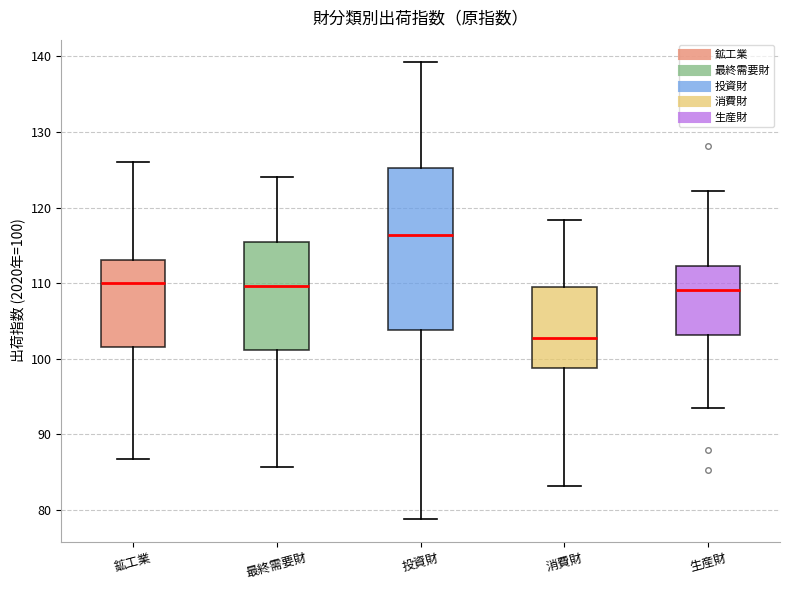

Which box is the tallest, from its lower edge to its upper edge?

投資財